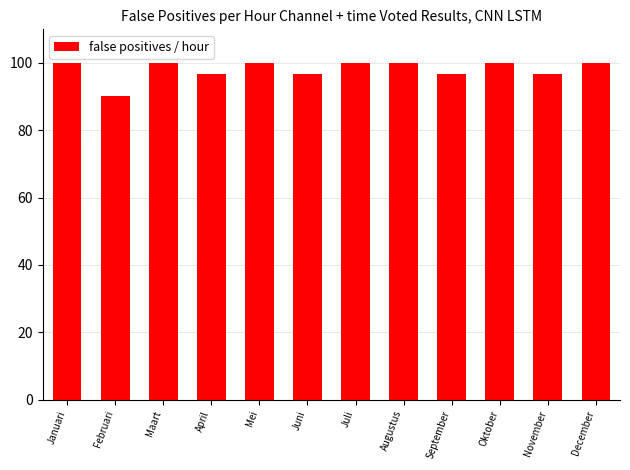

What is the difference between the values at Februari and September?

6.5